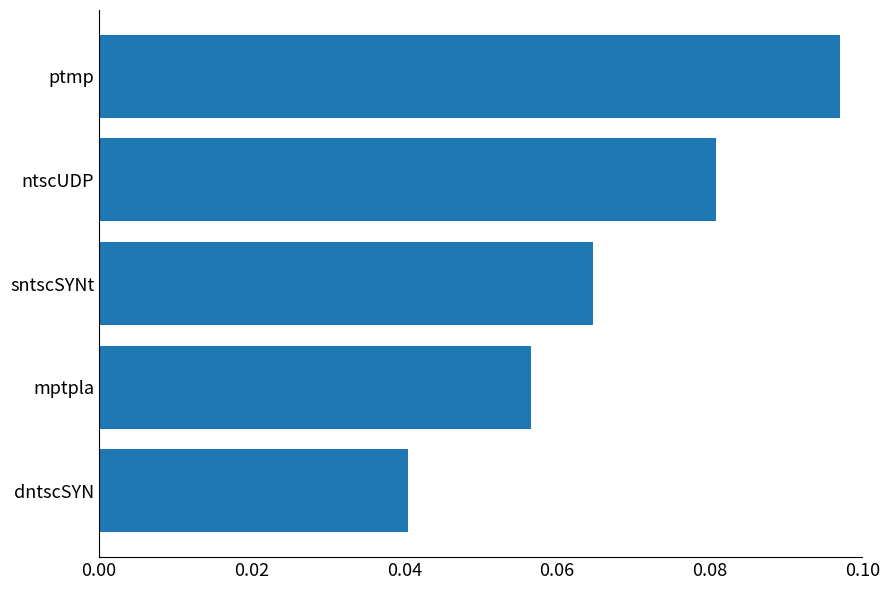

Does the chart contain any negative values?

No